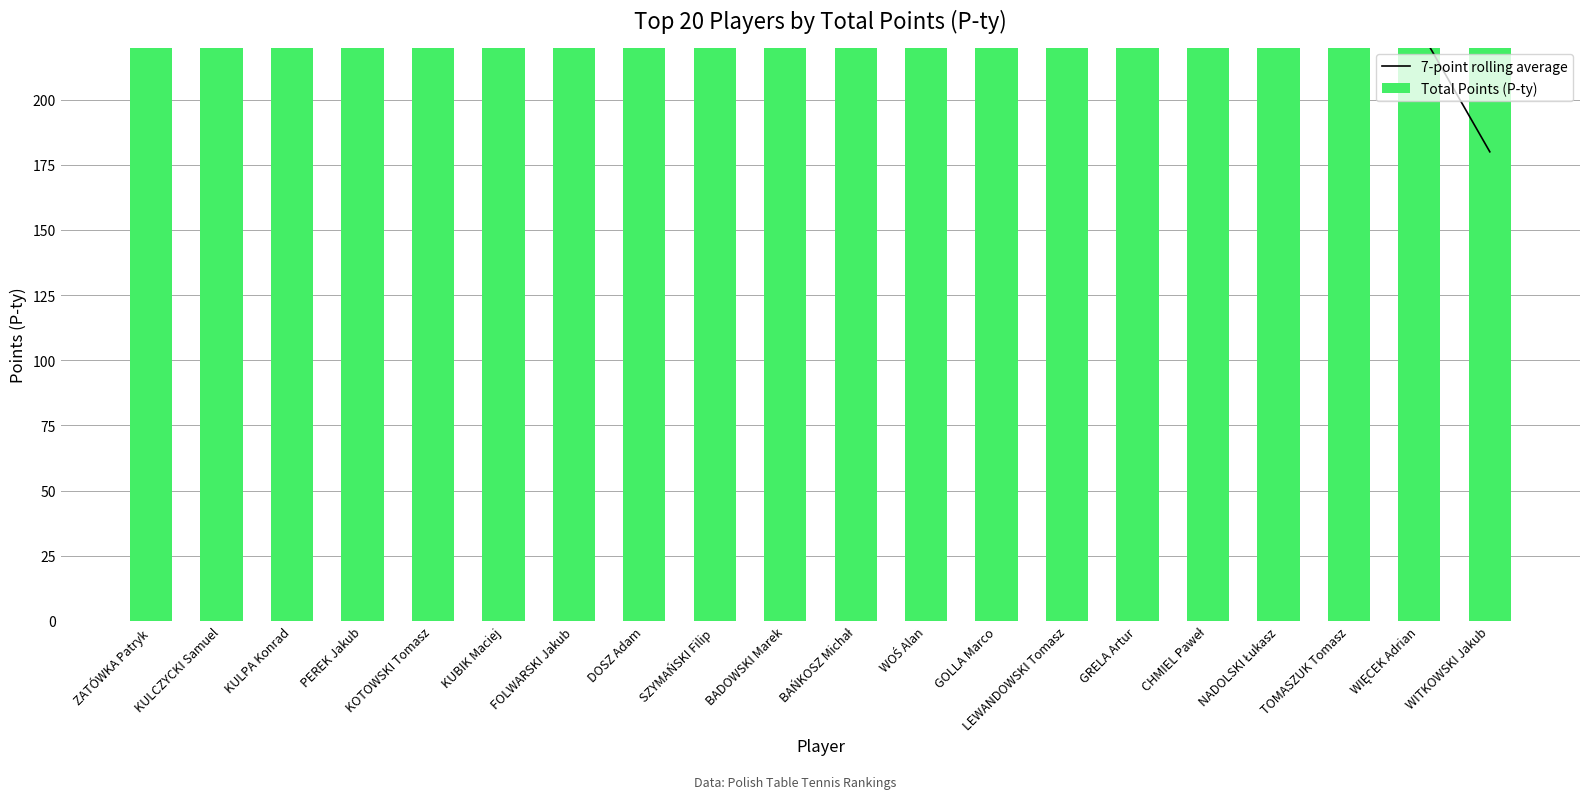

Rank the series by their average value, from lowest to highest.

7-point rolling average, Total Points (P-ty)